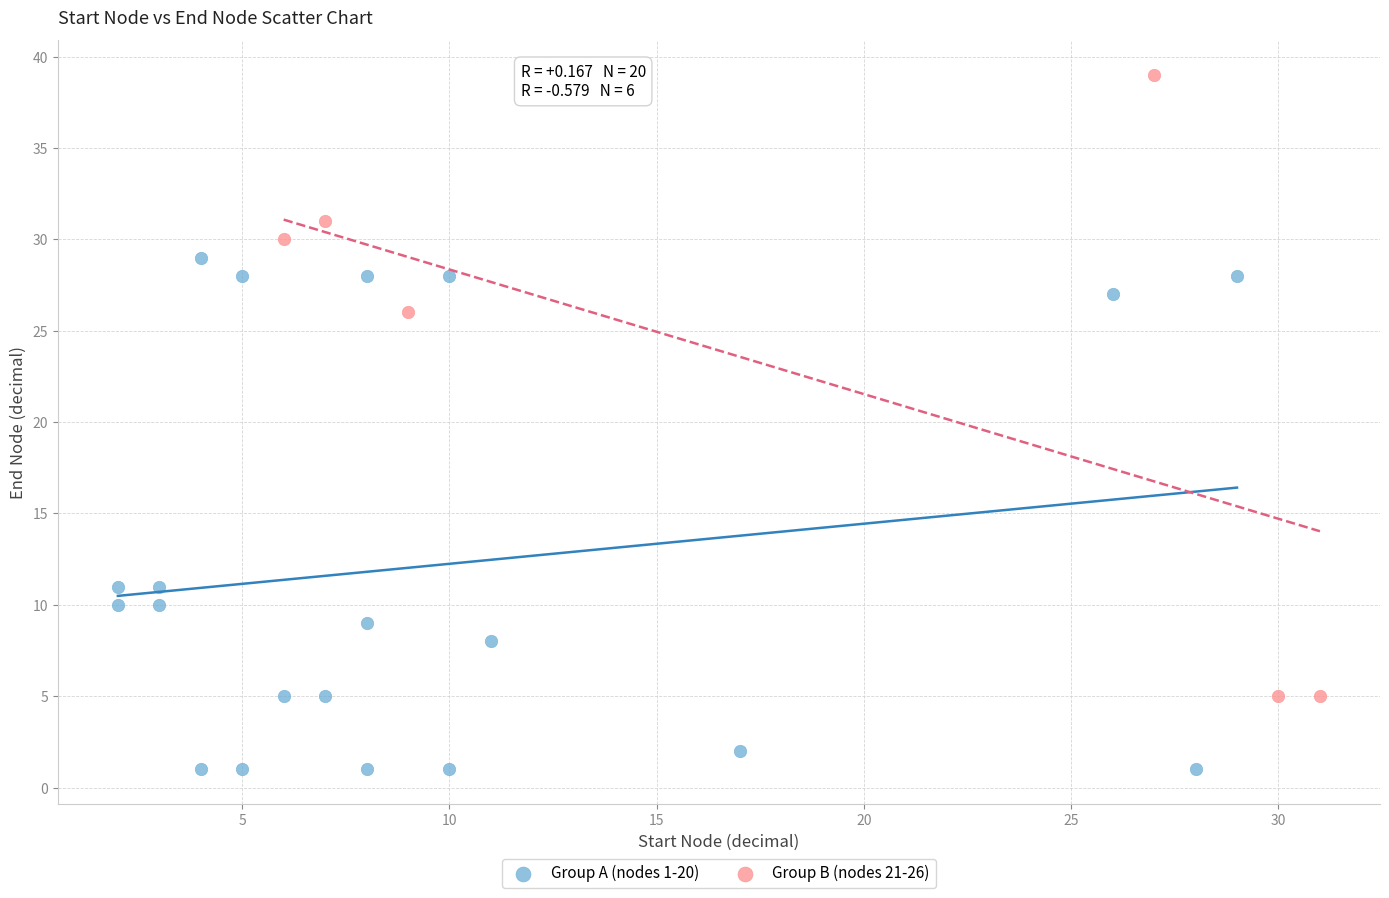

Which series contains the lowest Y value?

Group A (nodes 1-20)